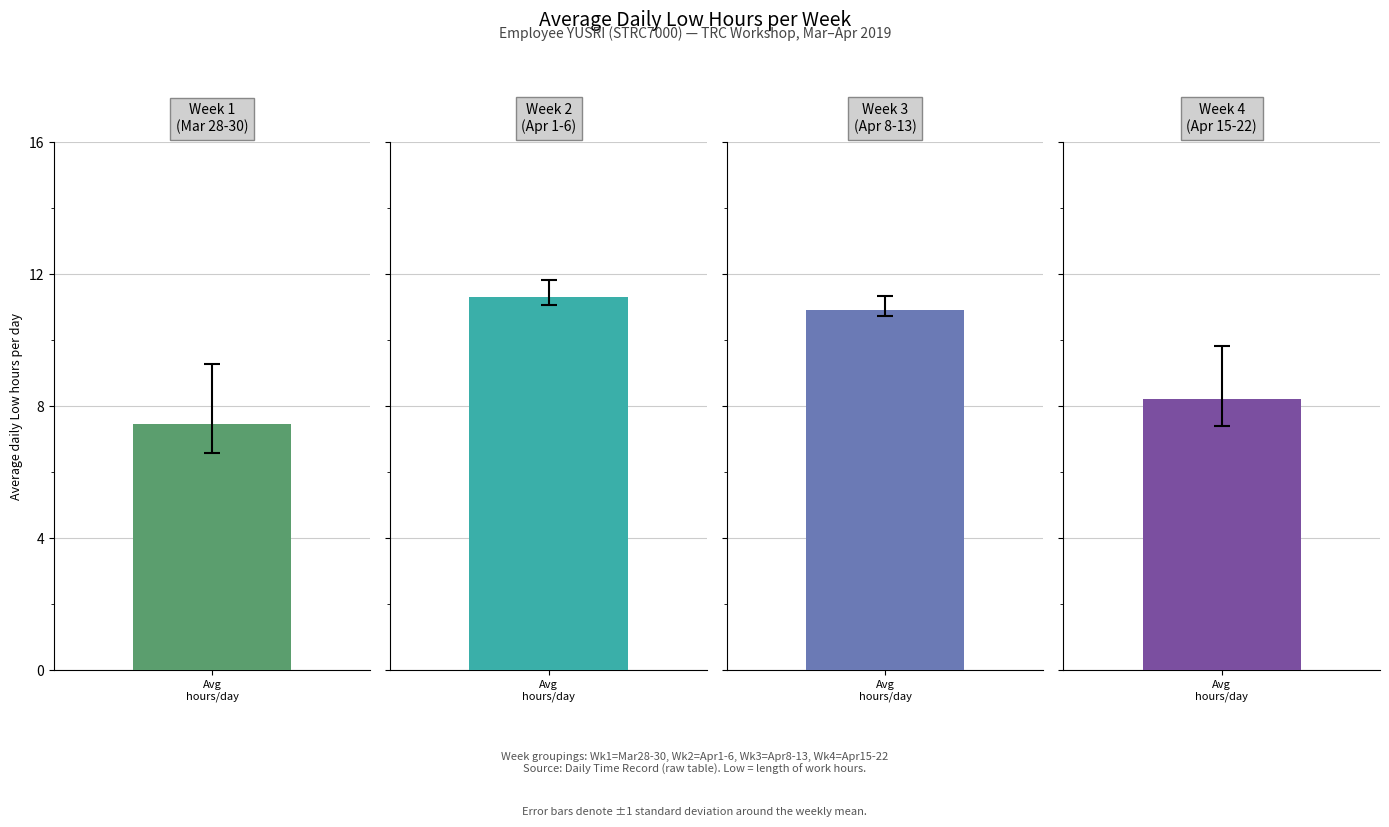

Does the chart contain stacked bars?

No